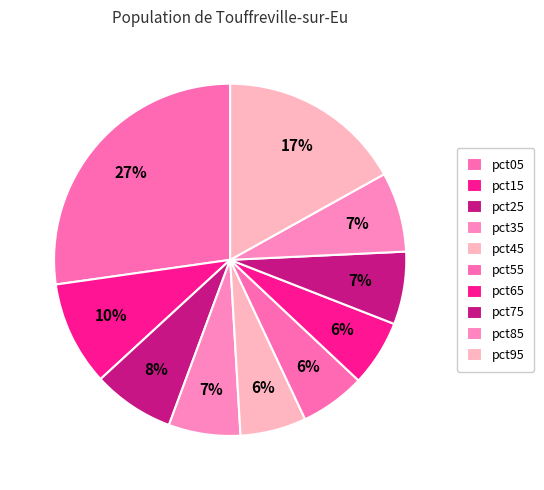

How many segments does this pie chart have?

10